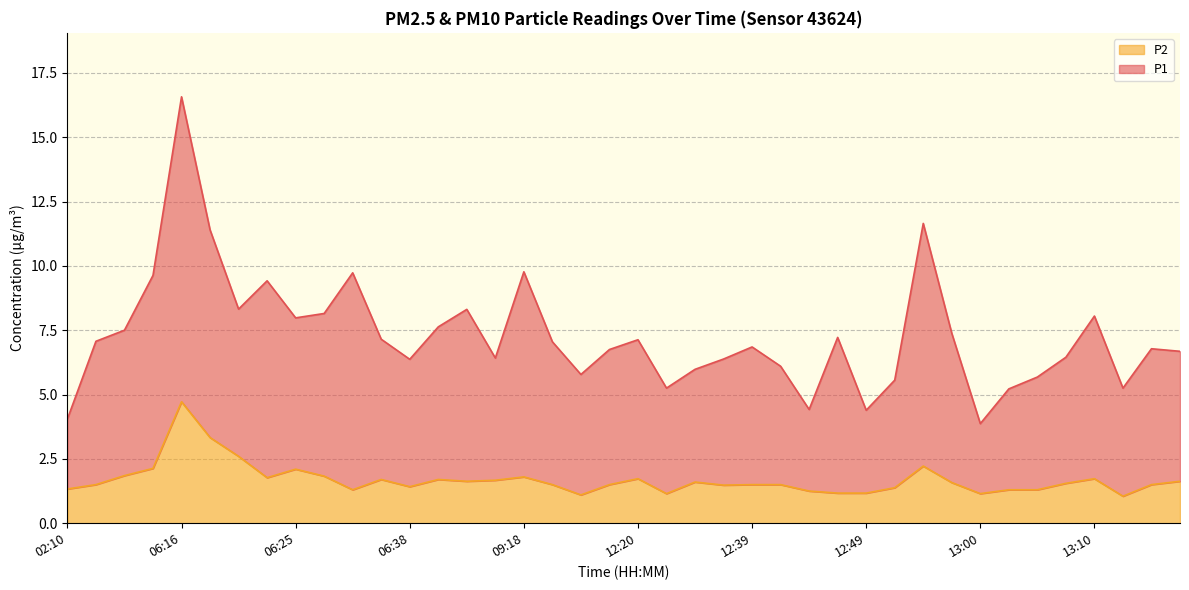

What is the difference between the highest and lowest values at 06:13?

7.5